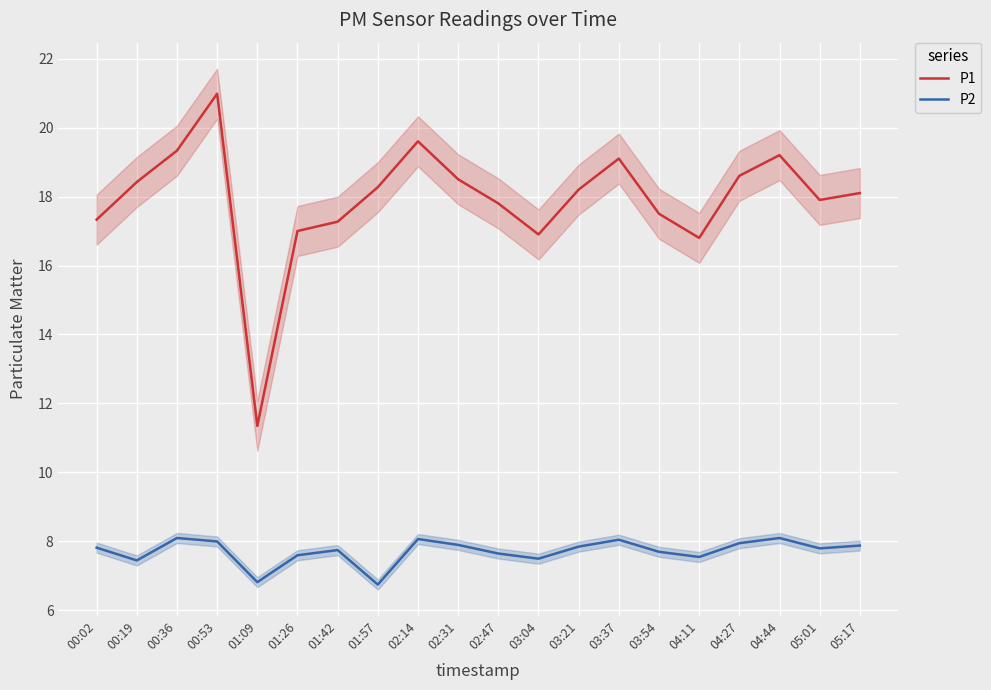

List the labels in order of P1 value, smallest first.

01:09, 04:11, 03:04, 01:26, 01:42, 00:02, 03:54, 02:47, 05:01, 05:17, 03:21, 01:57, 00:19, 02:31, 04:27, 03:37, 04:44, 00:36, 02:14, 00:53